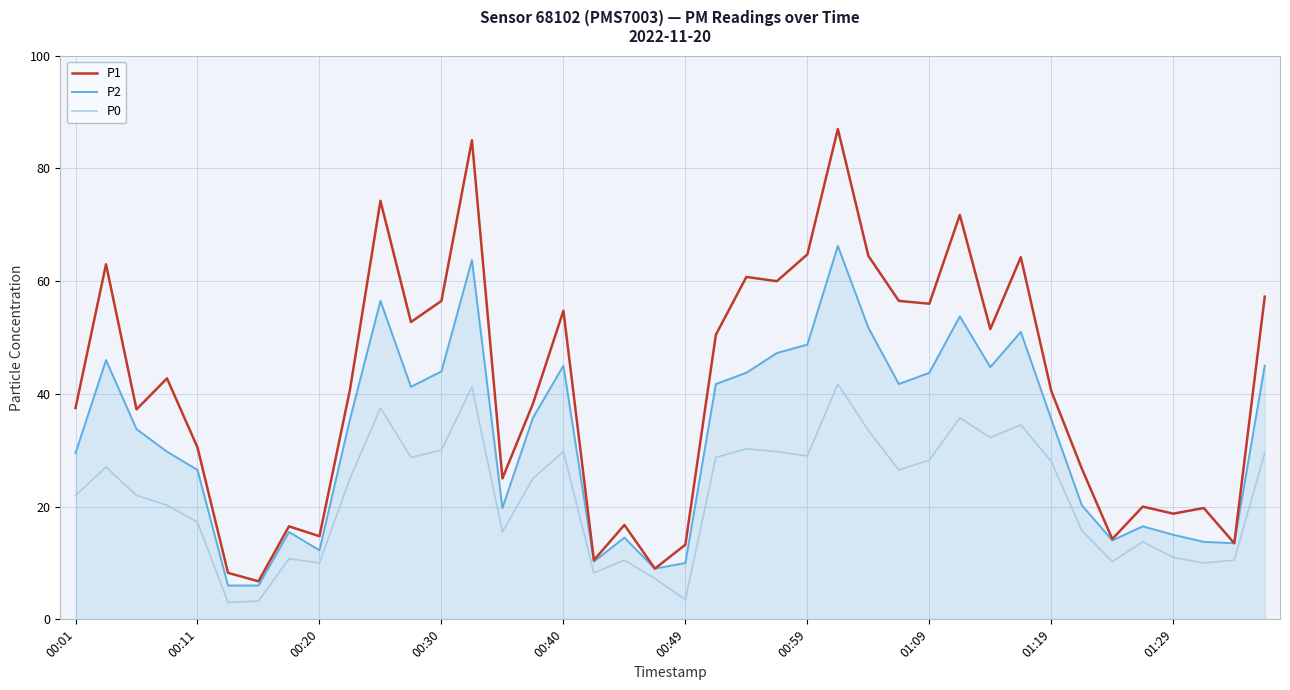

Which series has the largest total across all categories?

P1